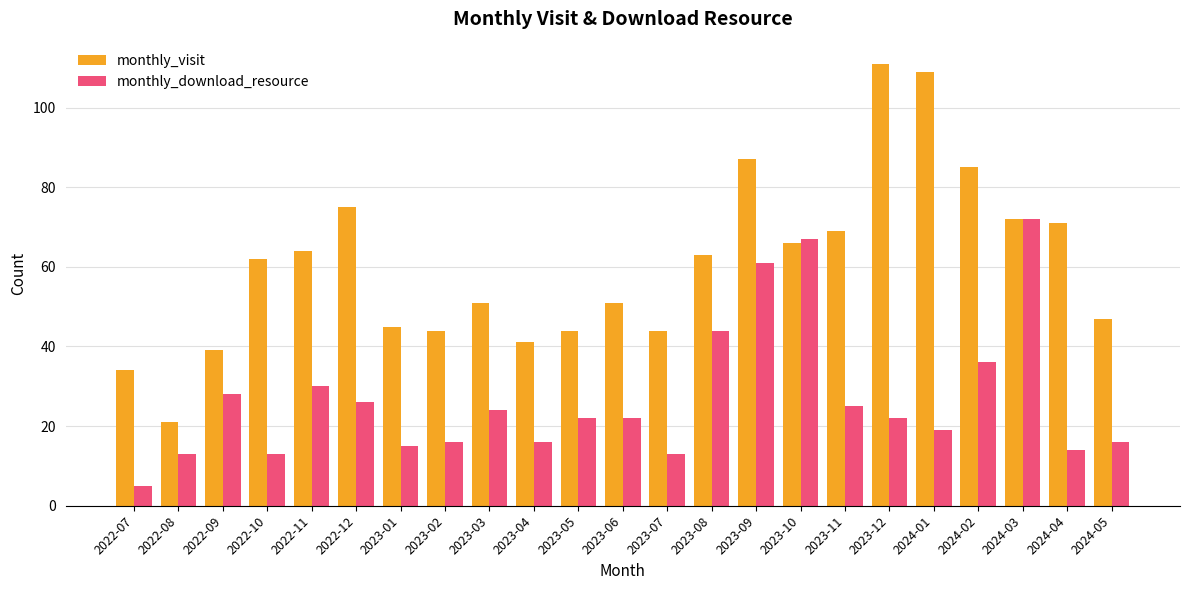

What is the spread (max minus min) of values at 2022-09?

11